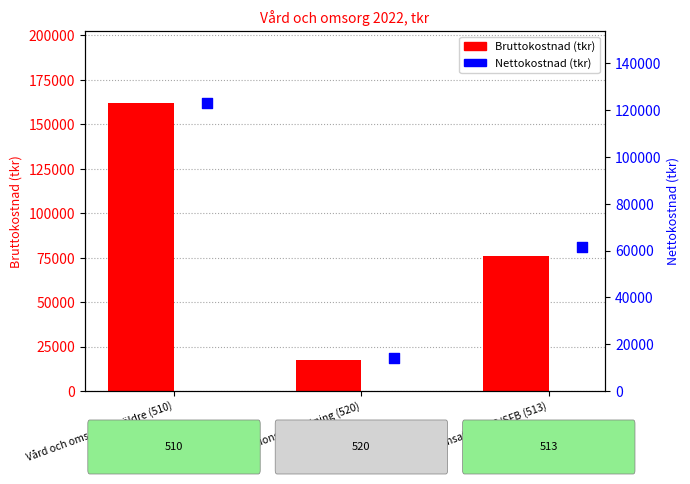

Which series contains the highest Y value?

Bruttokostnad (tkr)